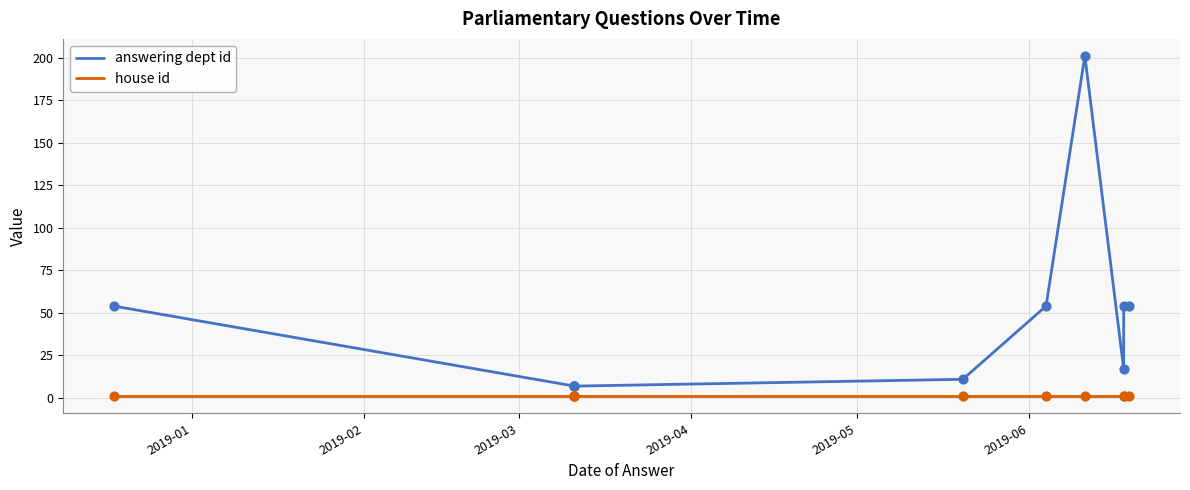

What are all the series names shown in the legend?

answering dept id, house id